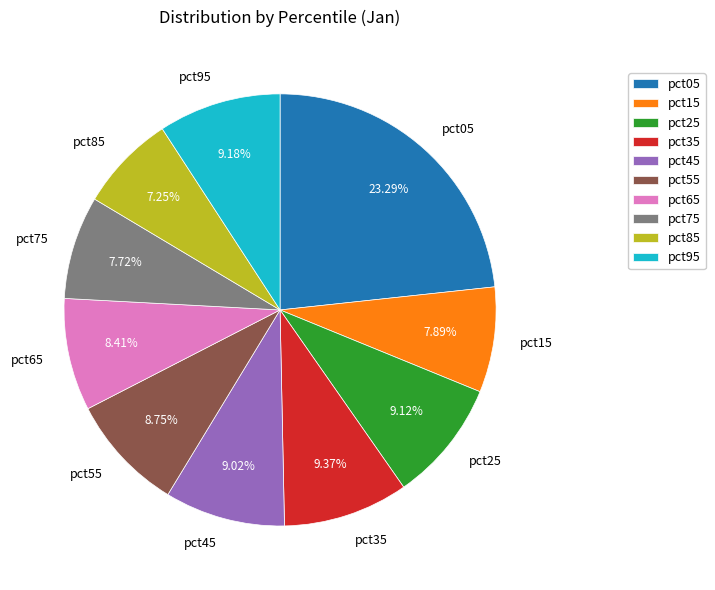

To the nearest percent, what percentage of the pie is pct95?

9%